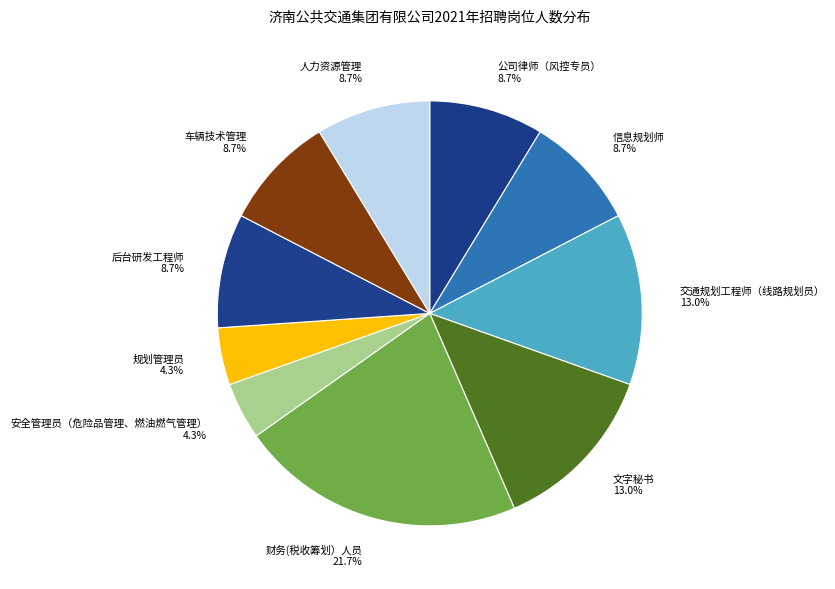

How many slices are in this pie chart?

10